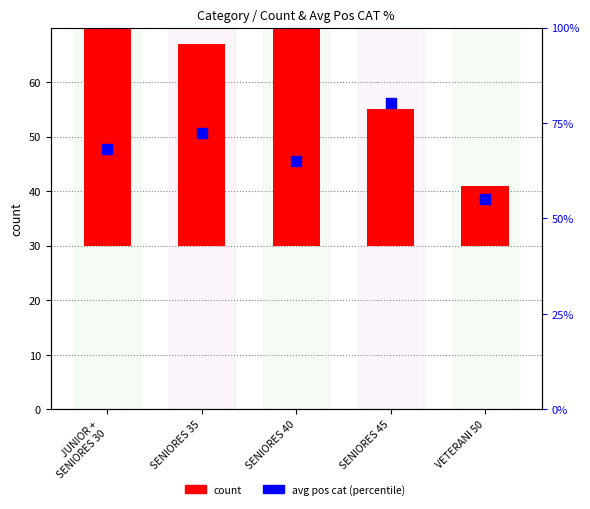

Which series has the largest total across all categories?

avg pos cat %